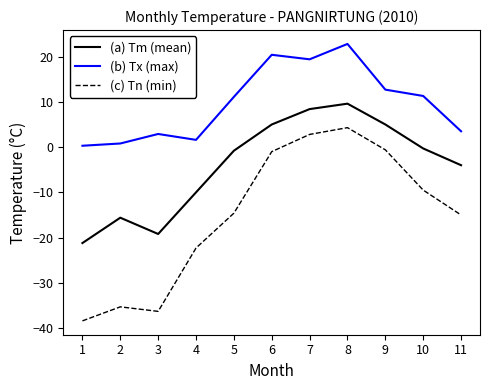

Read the (c) Tn (min) value at 6.

-1.0